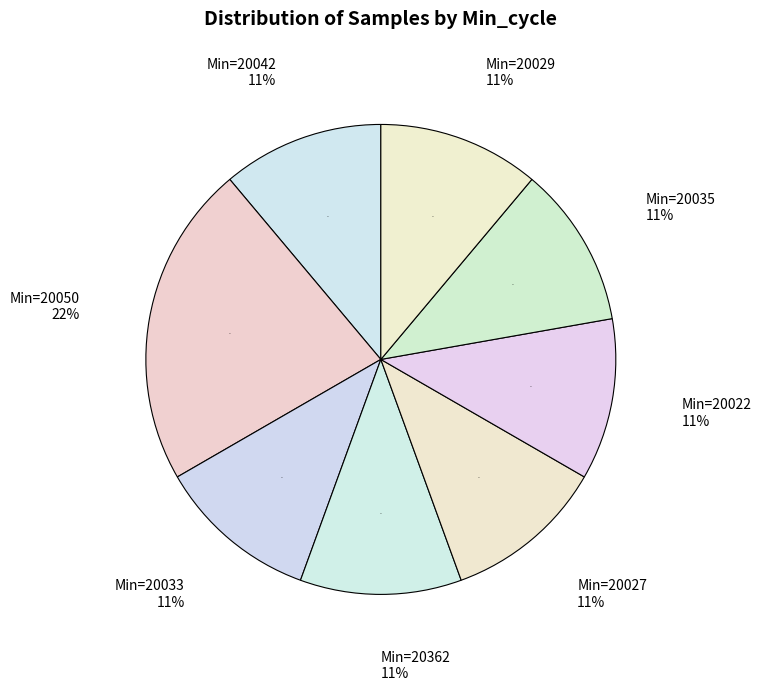

Which category has the biggest portion of the pie?

20050